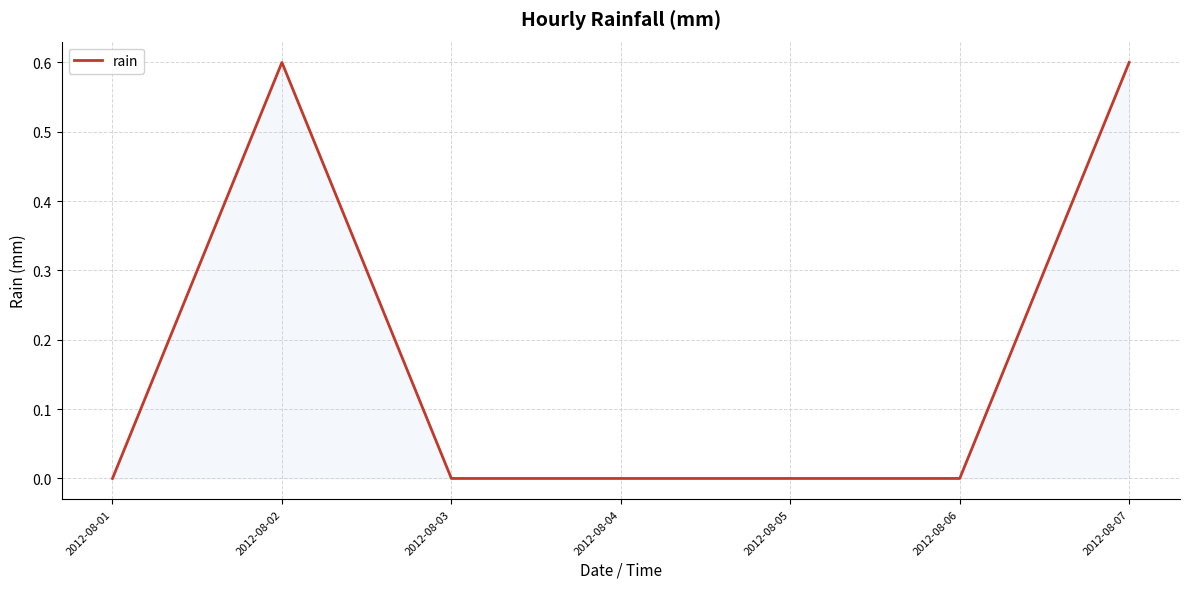

Is it true that the value at 2012-08-06 is 0.0?

True